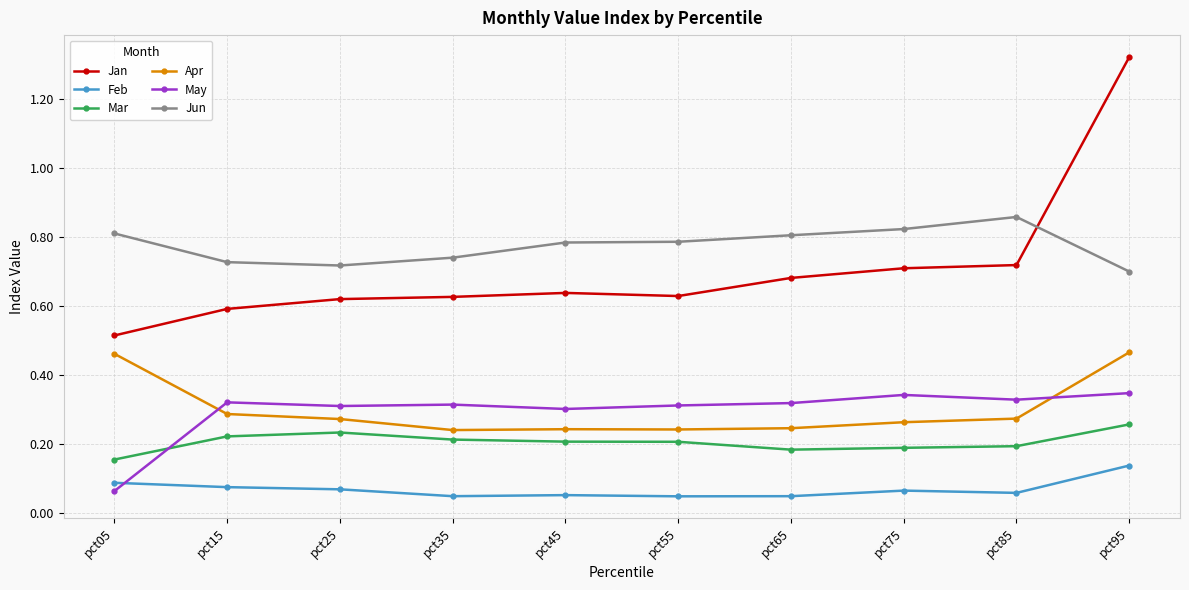

True or false: Apr and Jan intersect in this chart.

False